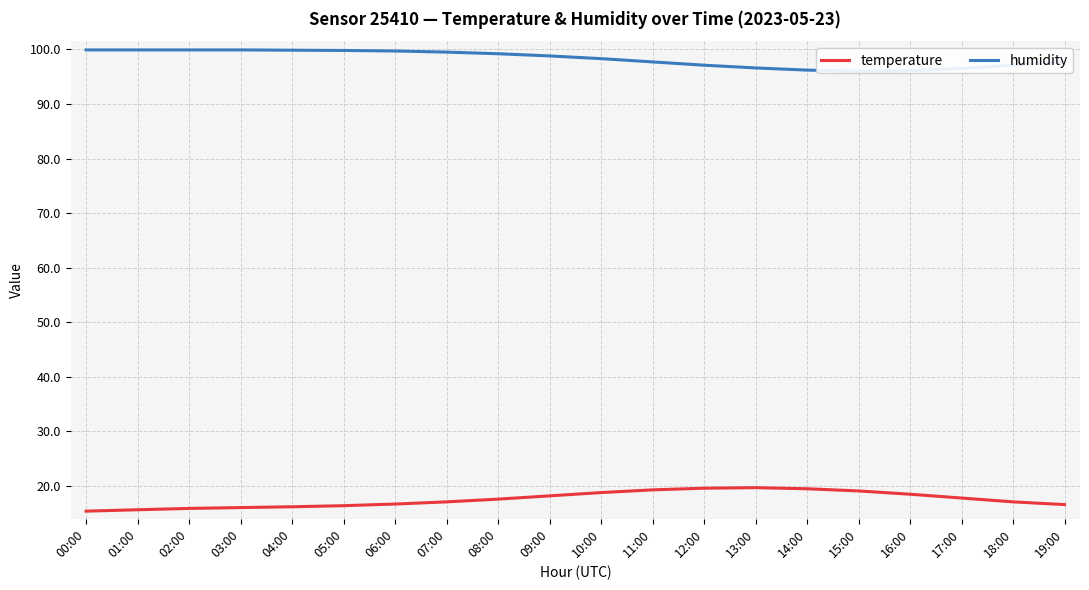

True or false: humidity and temperature intersect in this chart.

False